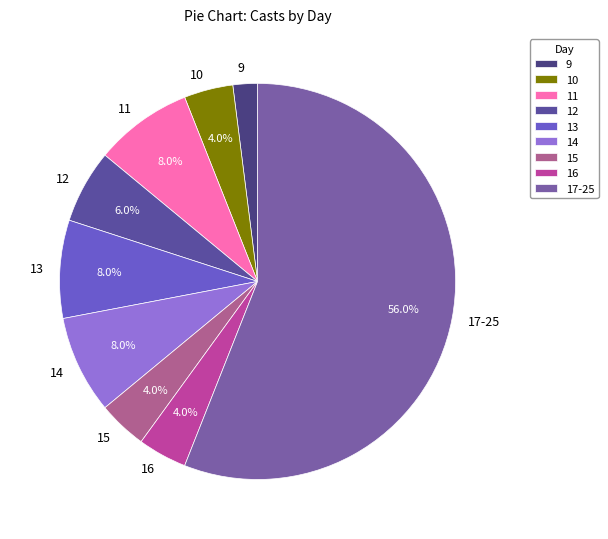

Is it true that 10 is 24% of the pie?

False